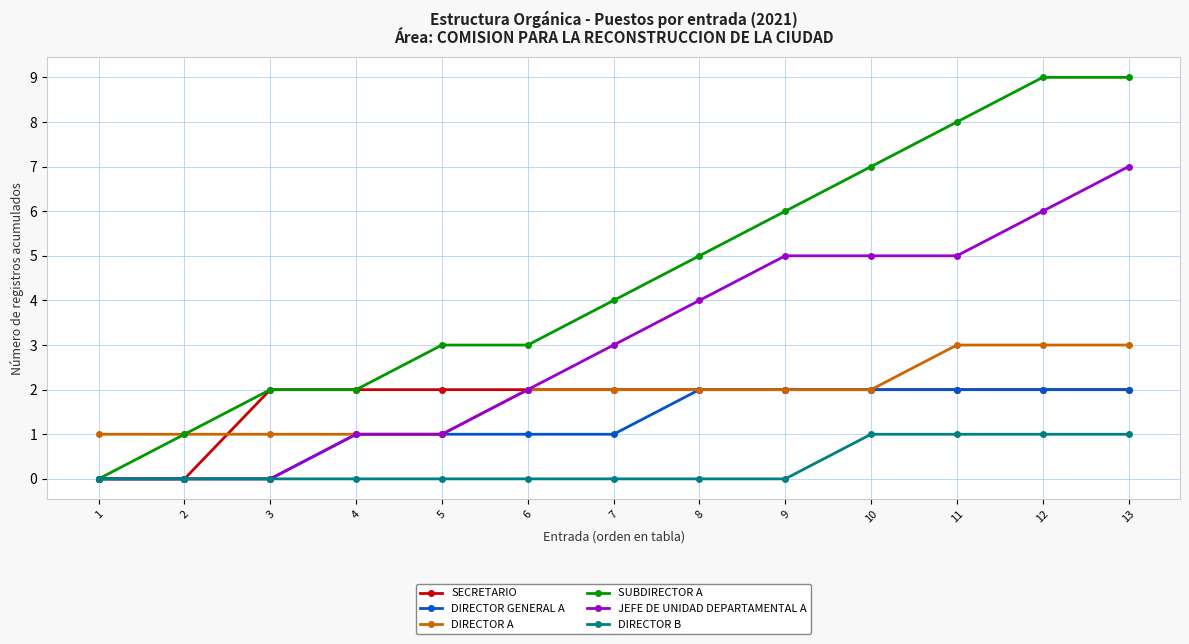

What is the value of the SUBDIRECTOR A point at the 12th from the left?

9